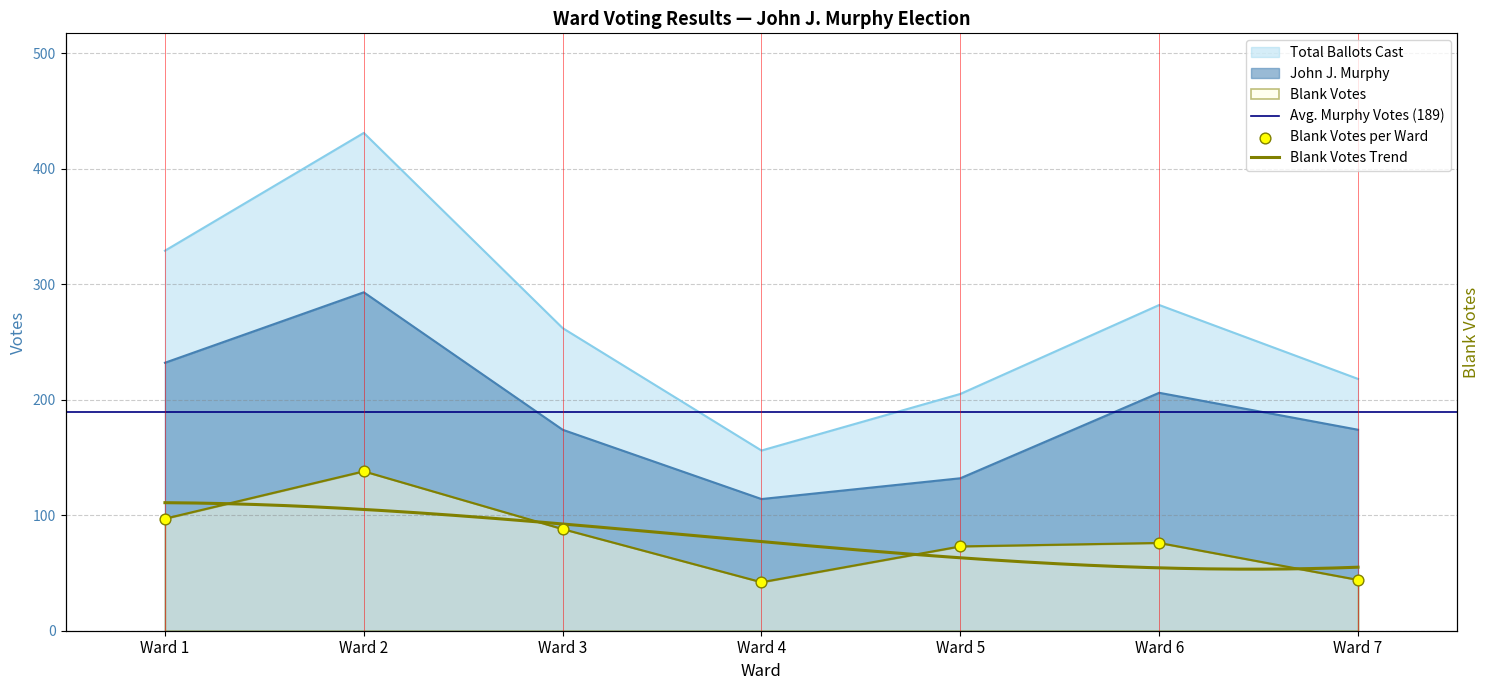

Which series contains the lowest Y value?

Blank Votes